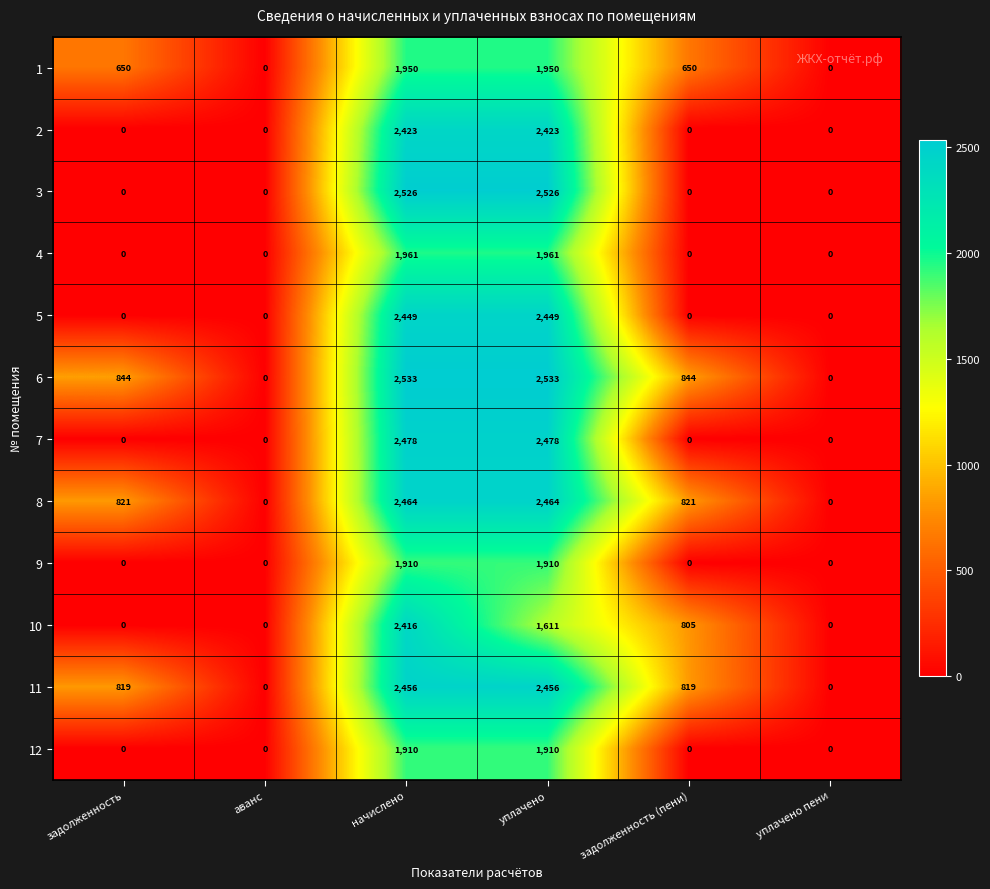

The 11 series shows 819 at задолженность (пени). True or false?

True